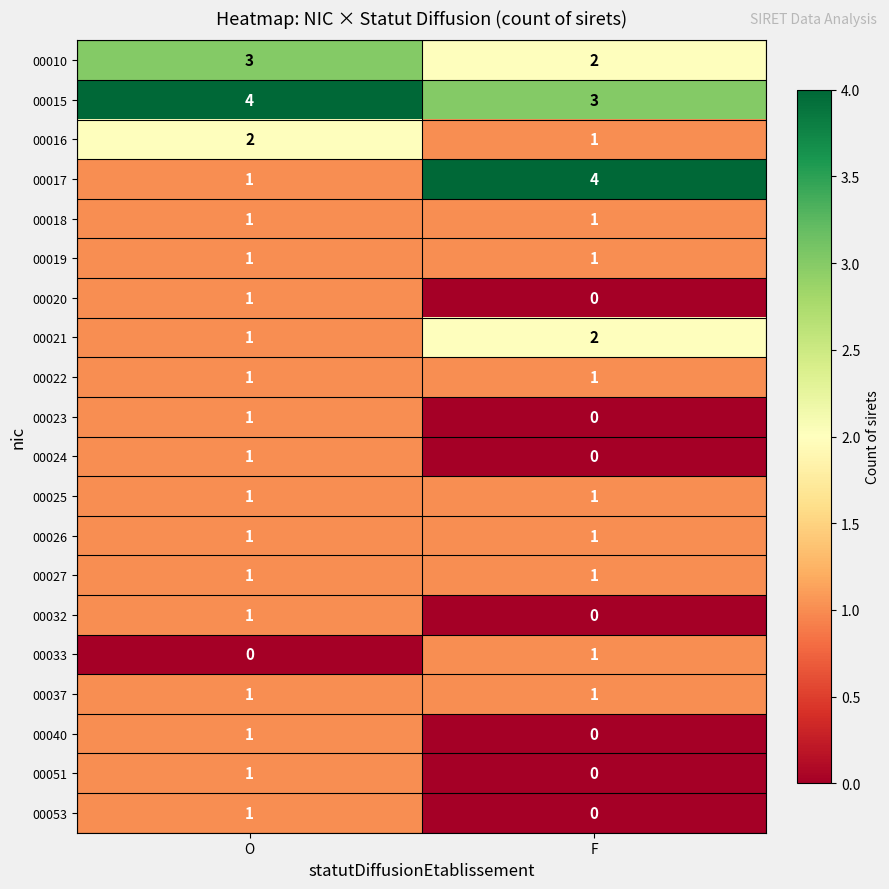

How many data points in 00033 are less than 1?

1